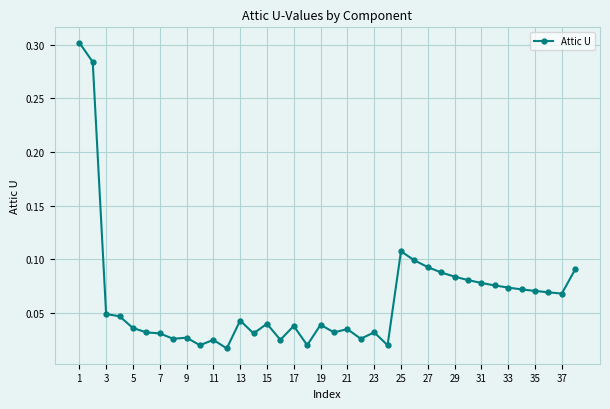

How many lines are shown in the chart?

1